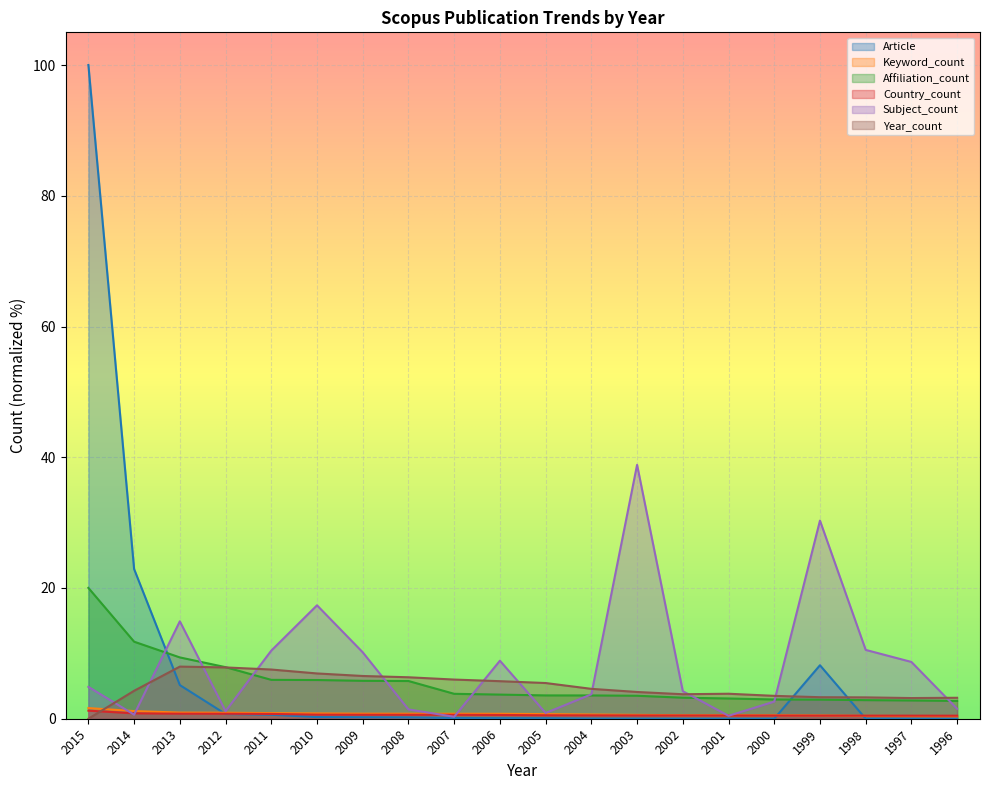

True or false: Country_count has more than 1 points higher than both neighbors.

False